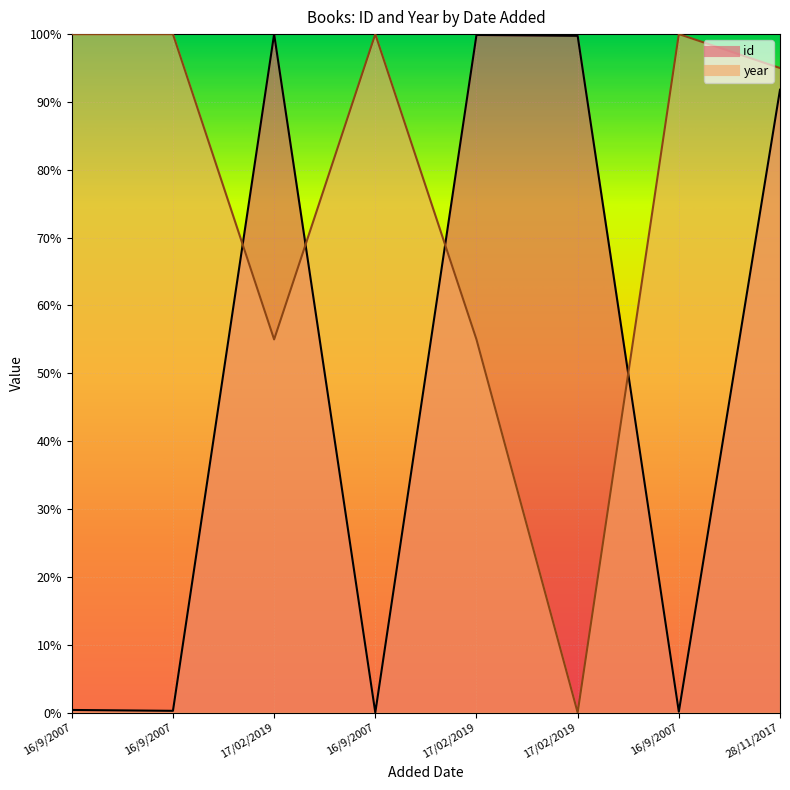

Where is the first local minimum for year?

17/02/2019